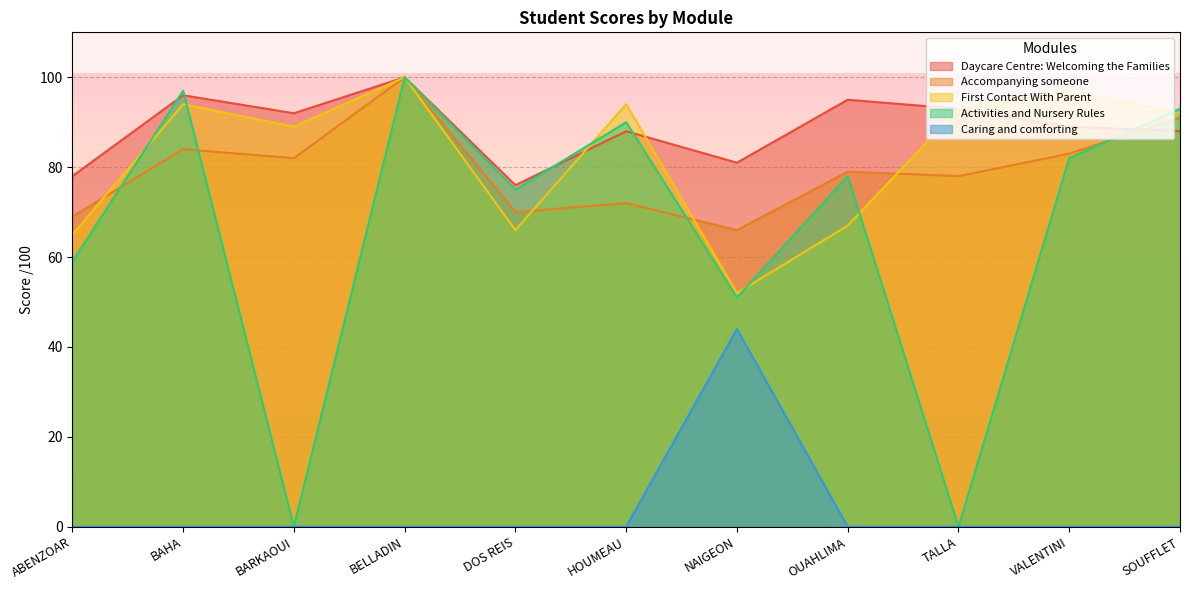

The value of Caring and comforting at DOS REIS is -27. True or false?

False